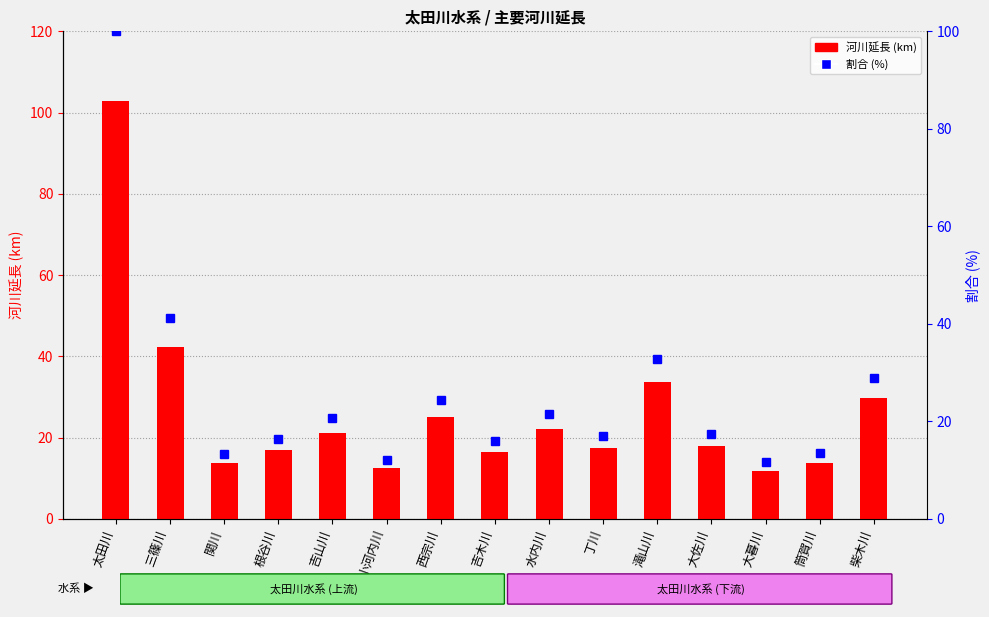

What is the difference between the maximum and minimum values in the 河川延長 (km) series?

91.0